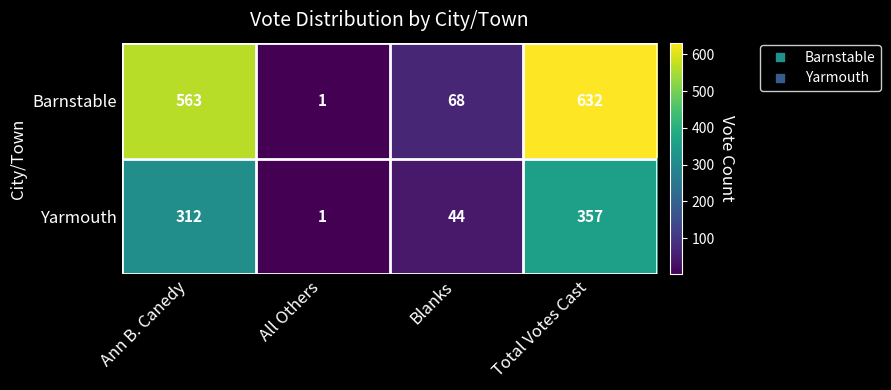

What is the difference between the Barnstable values at Total Votes Cast and Ann B. Canedy?

69